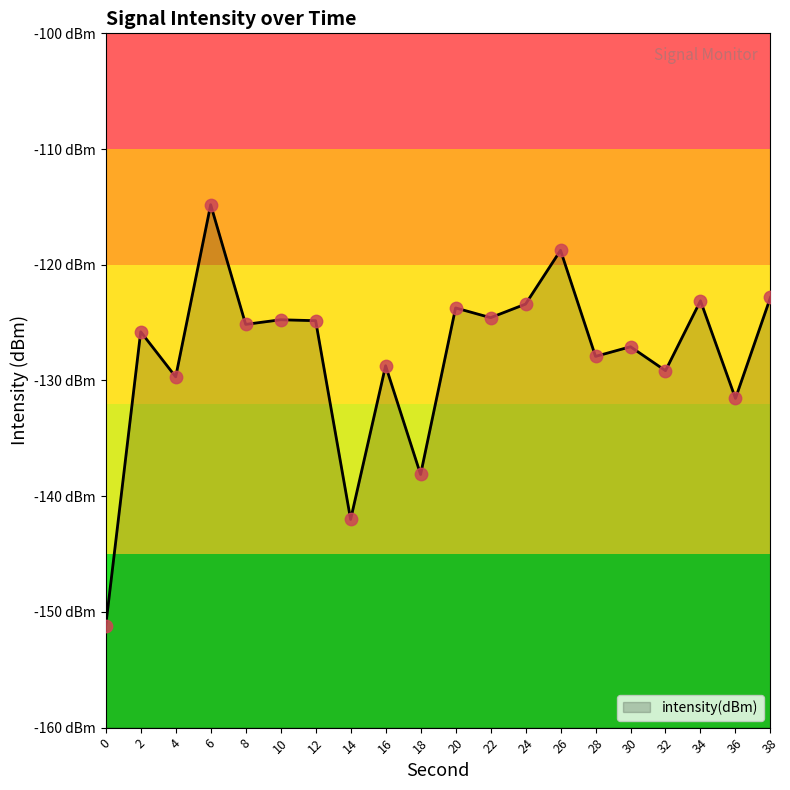

What is the change in value from 12 to 14?

-17.2